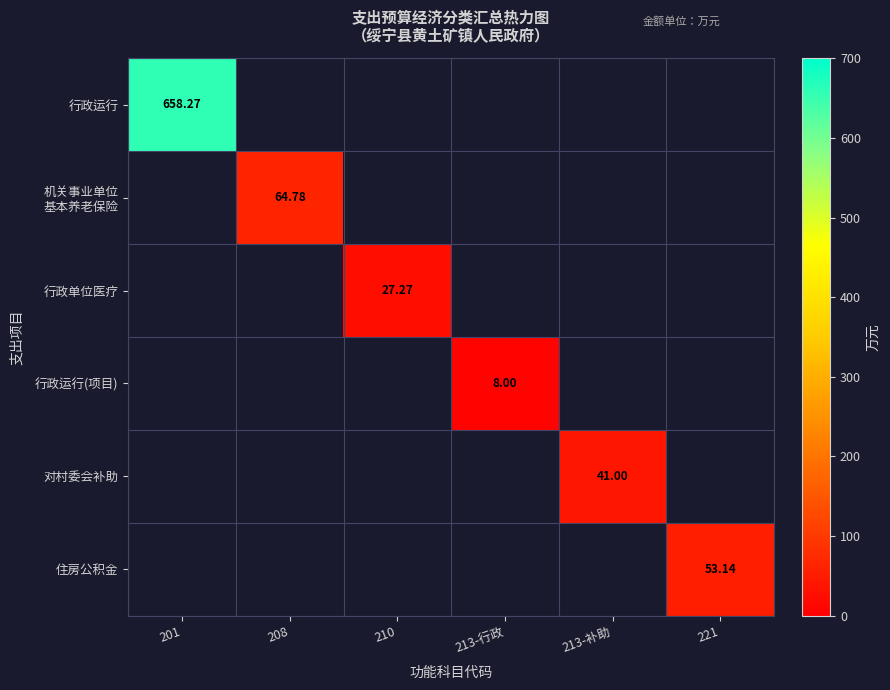

Which series has the widest spread of values?

行政运行